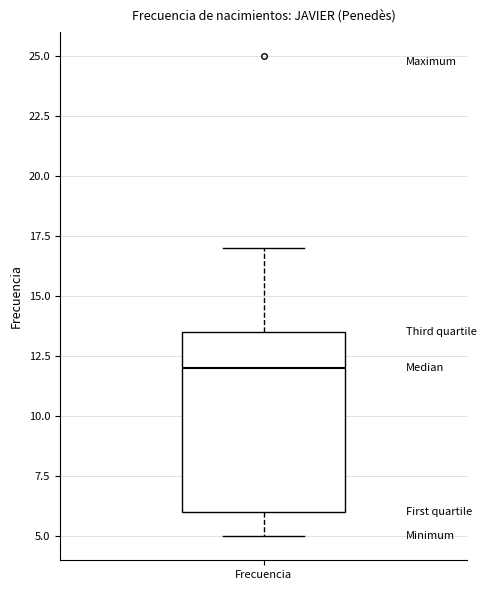

Transcribe this box plot: give where the median line is, the range the box spans, and where the two whiskers end, as read against the y-axis. The values are not printed on the chart, so give them approximately, as read against the axis.

median 12.0, box 6.0 to 13.5, whiskers 5.0 to 17.0